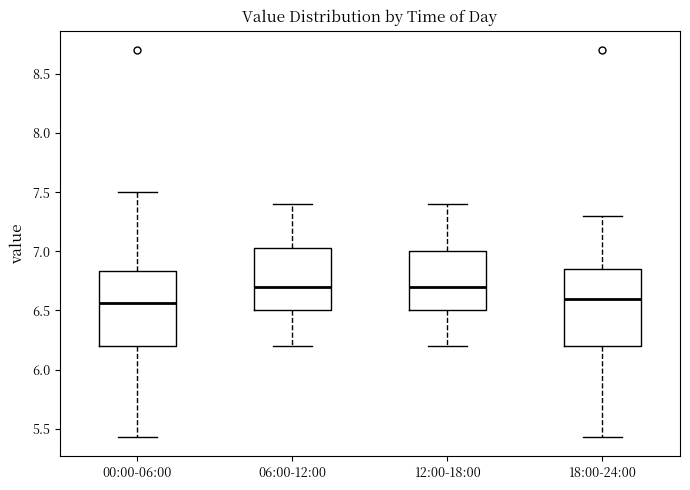

Reading left to right, read every box against the y-axis: the position of its median line, the range the box covers, and the ends of its whiskers. The values are not printed on the chart, so give them approximately, as read against the axis.

00:00-06:00: median 6.55, box 6.20 to 6.85, whiskers 5.45 to 7.50
06:00-12:00: median 6.70, box 6.50 to 7.05, whiskers 6.20 to 7.40
12:00-18:00: median 6.70, box 6.50 to 7.00, whiskers 6.20 to 7.40
18:00-24:00: median 6.60, box 6.20 to 6.85, whiskers 5.45 to 7.30